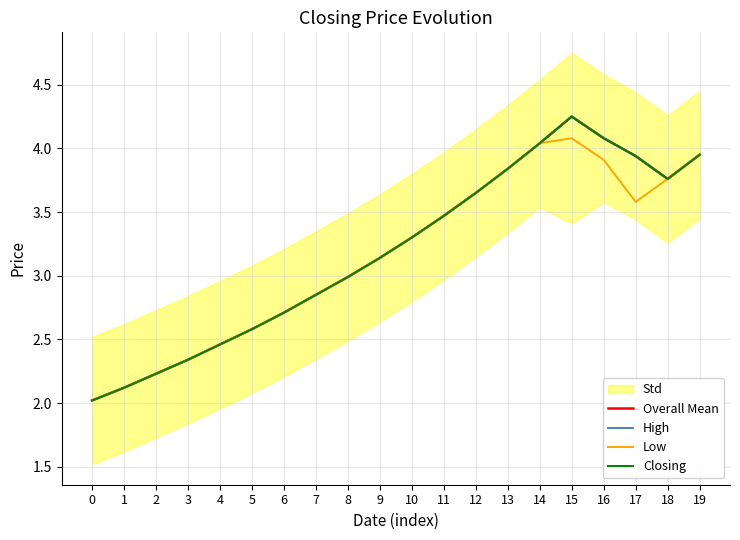

What is the difference between the Overall Mean values at 18 and 14?

0.3